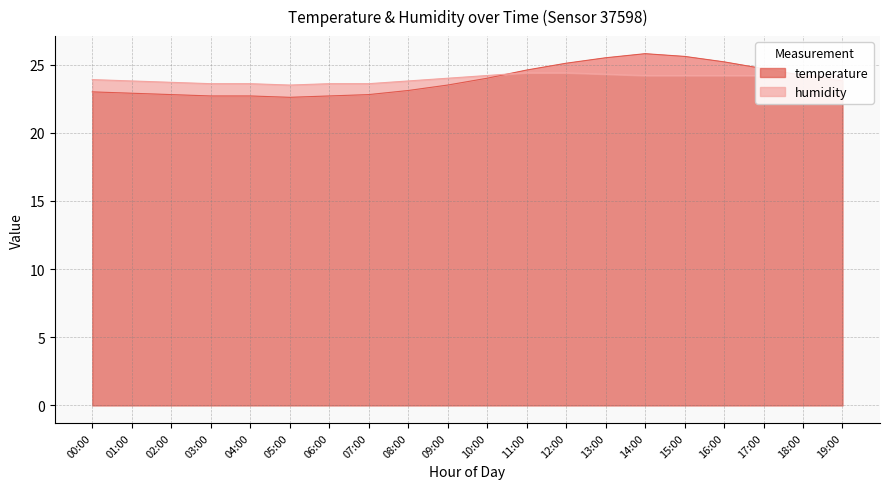

True or false: the data has more than 0 interior local peaks.

True